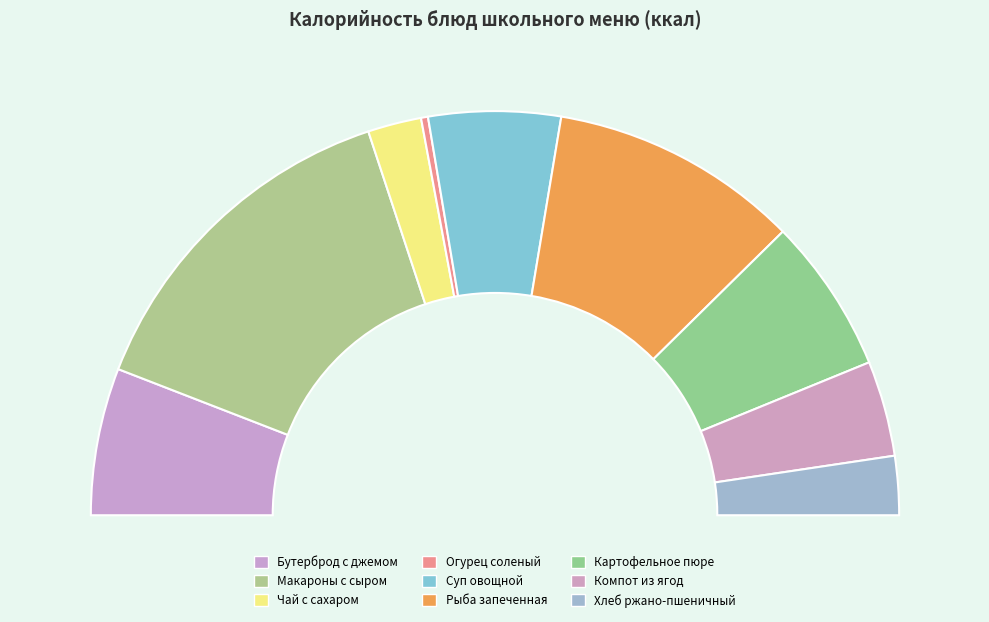

How many segments does this pie chart have?

9